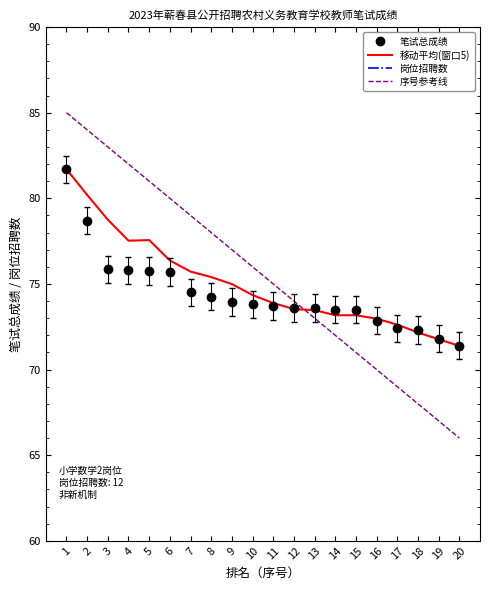

True or false: 笔试总成绩 and 岗位招聘数 intersect in this chart.

False